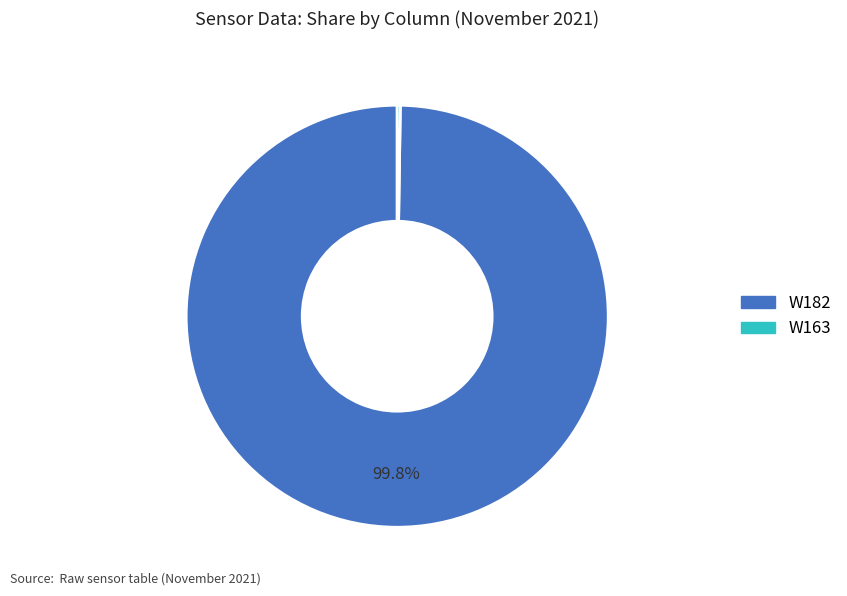

To the nearest percent, what is the average slice percentage?

50%